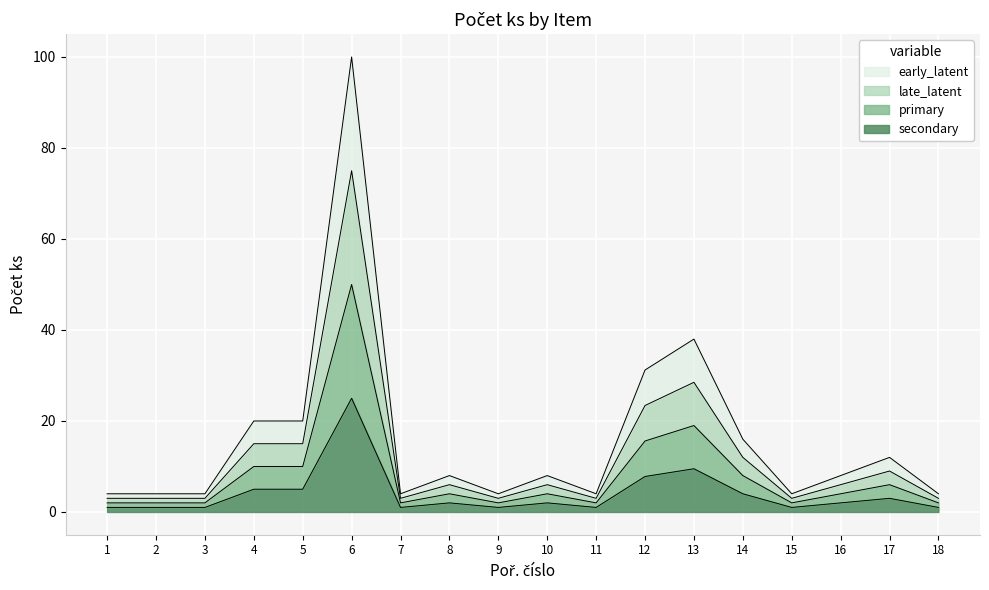

Which series has the largest total across all categories?

early_latent